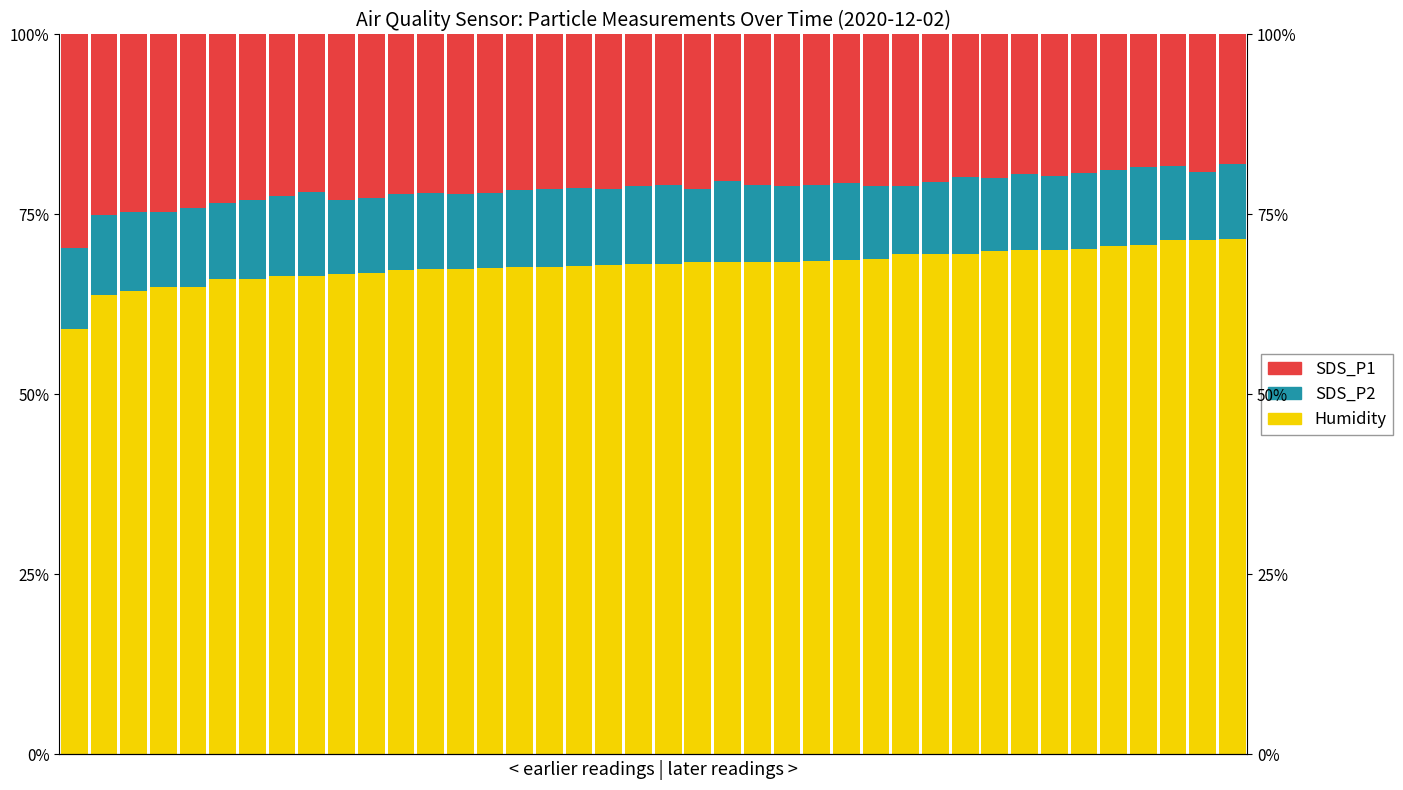

How many data points does each series have?

40